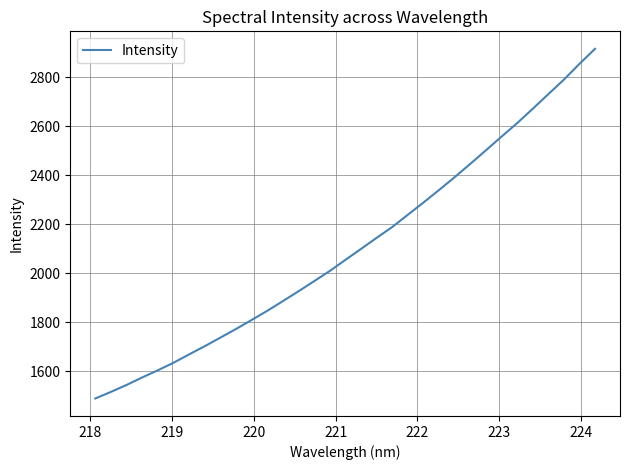

What is the minimum value shown in the chart?

1488.2